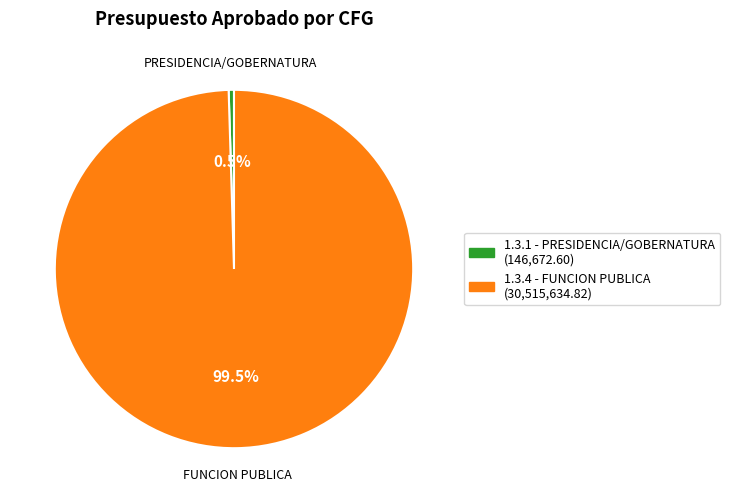

Approximately how many times larger is the value at 1.3.4 - FUNCION PUBLICA compared to 1.3.1 - PRESIDENCIA/GOBERNATURA?

208.1